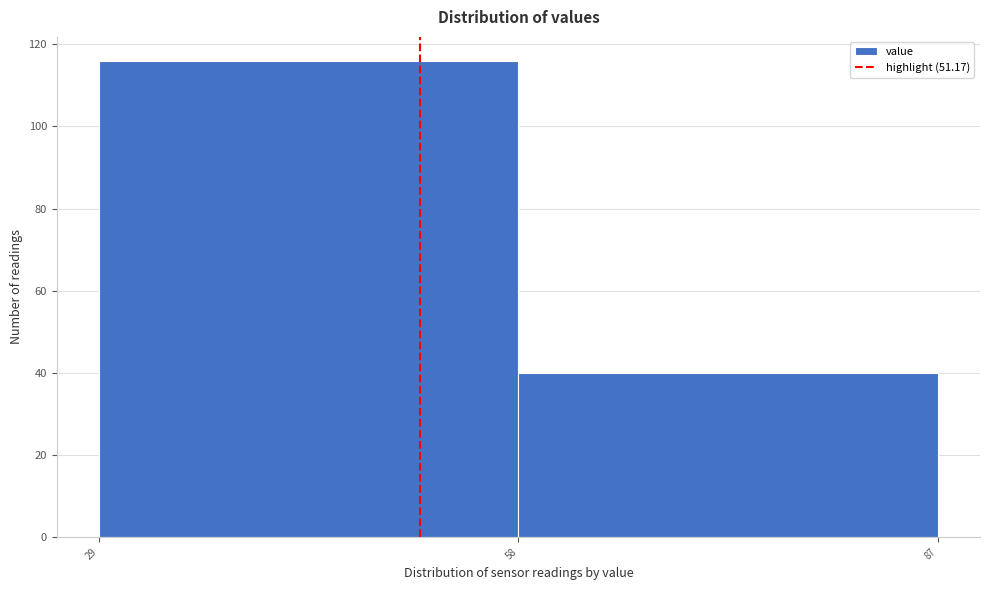

What is the height of the bar covering 29 to 58 on the x-axis? The values are not printed on the chart, so give them approximately, as read against the axis.

116